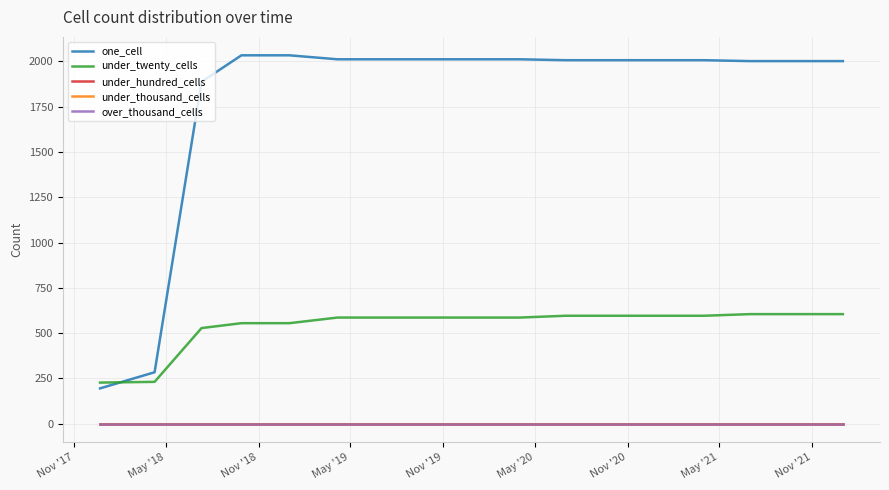

Does the chart have visible grid lines?

Yes